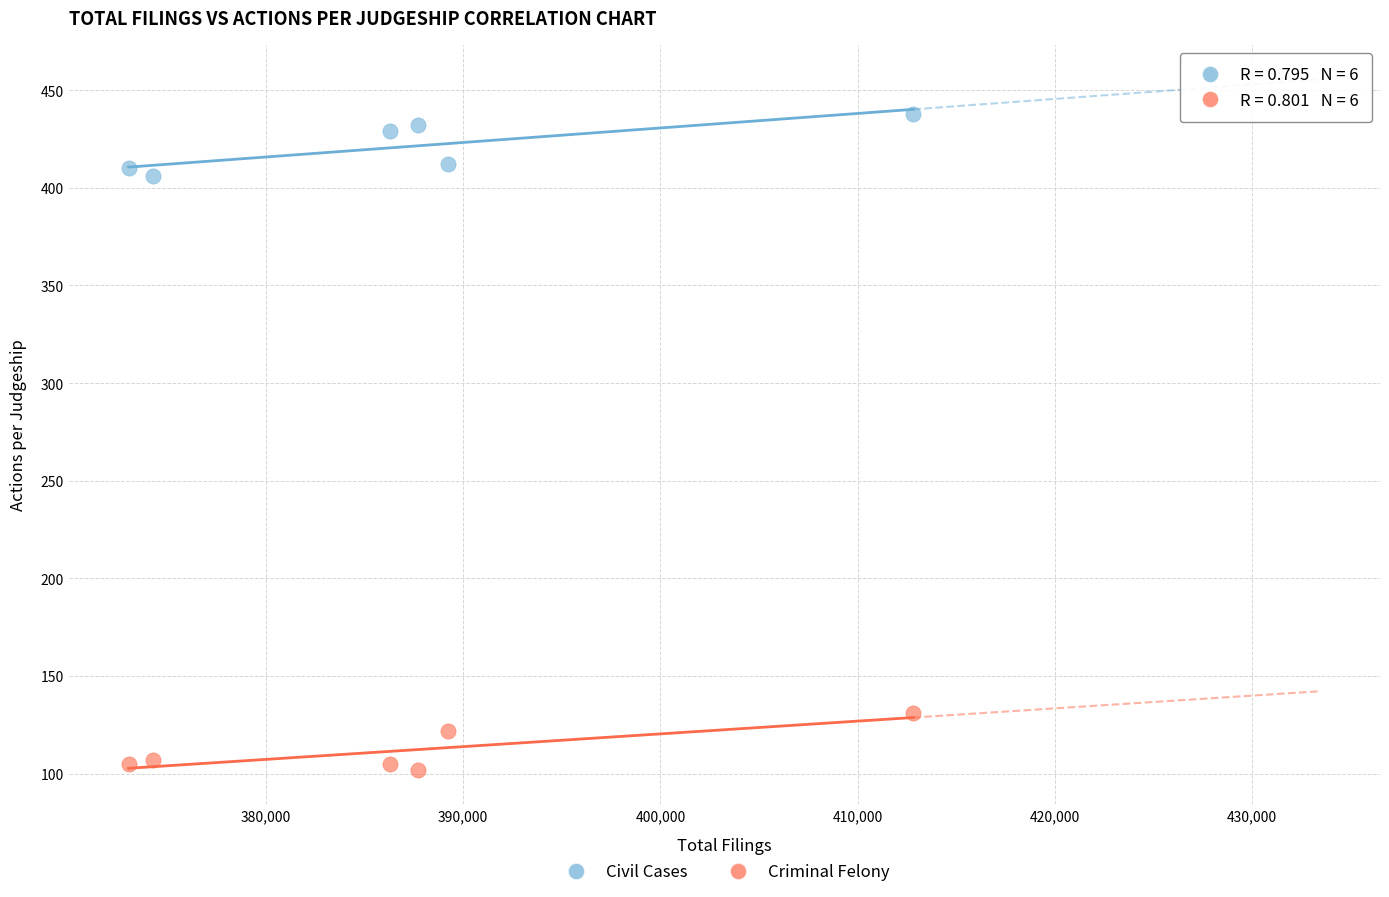

Across all data points, what is the average X value?

387227